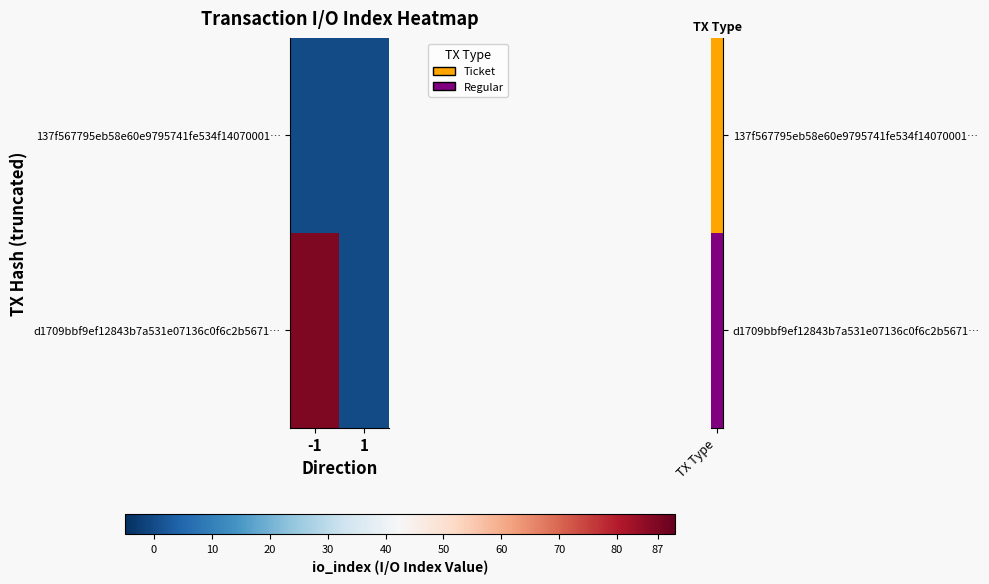

Reading right to left, what are all the values shown in this chart?

137f567795eb58e60e9795741fe534f14070001…: 1=0	-1=0
d1709bbf9ef12843b7a531e07136c0f6c2b5671…: 1=0	-1=87